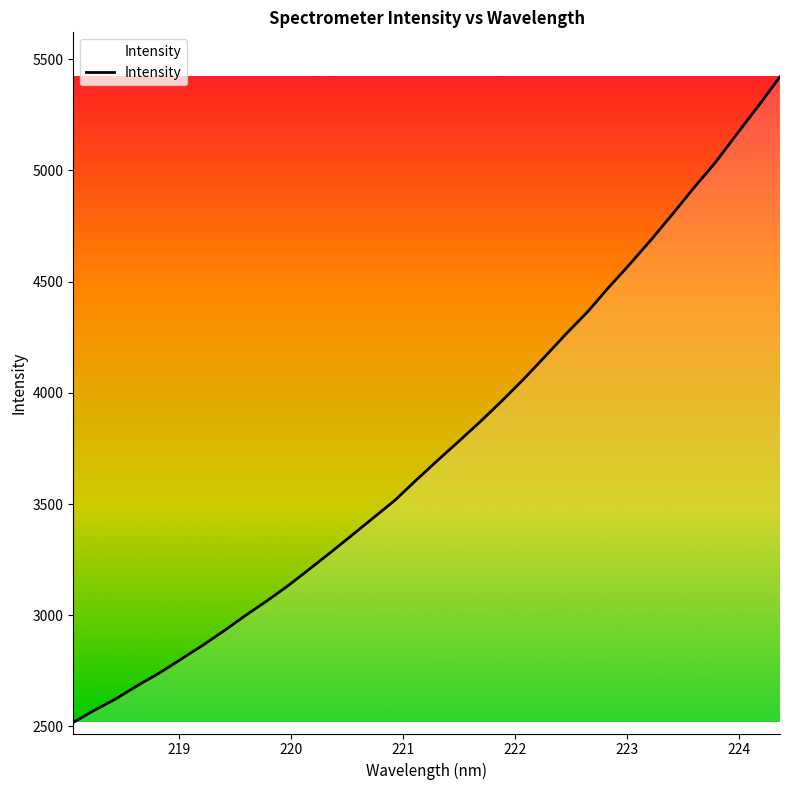

What is the greatest value displayed?

5420.6